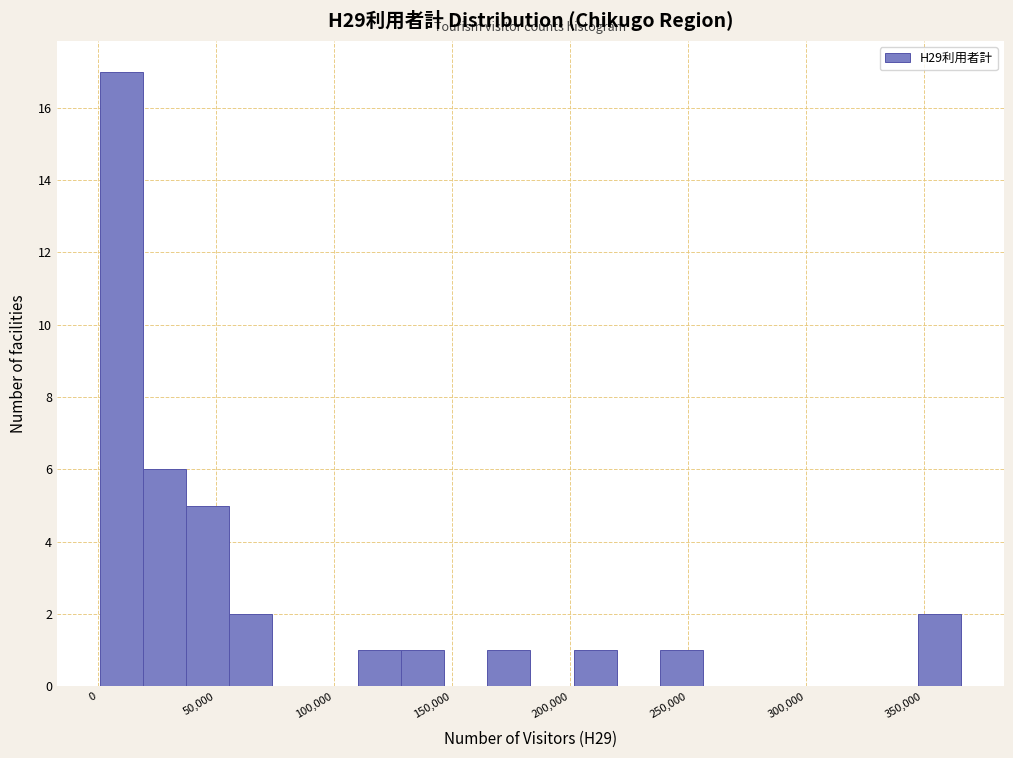

Read against the x-axis, roughly where is the centre of the tallest bar?

10000